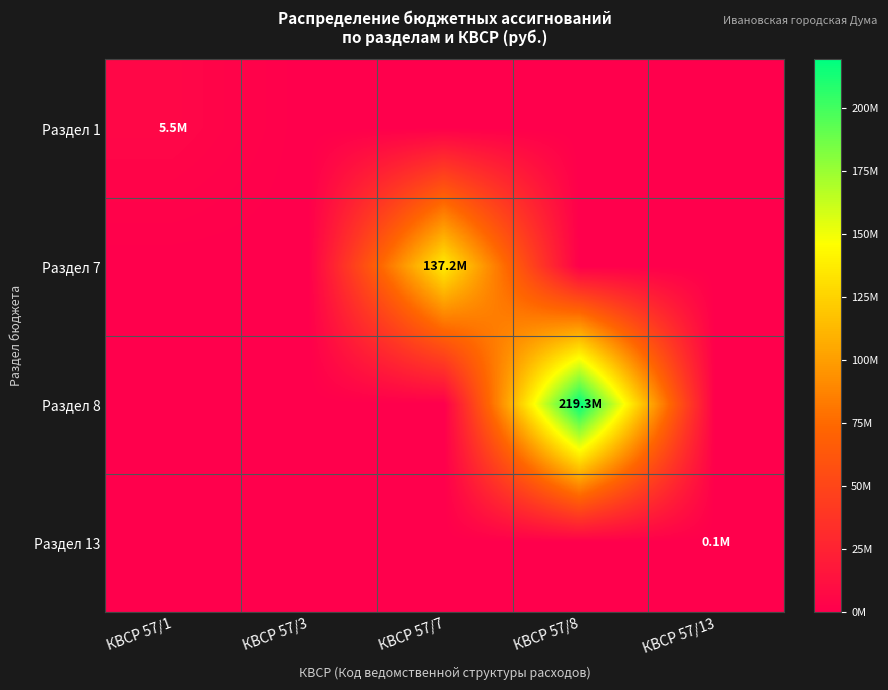

Which has a higher value, КВСР 57/1 or КВСР 57/7?

КВСР 57/1